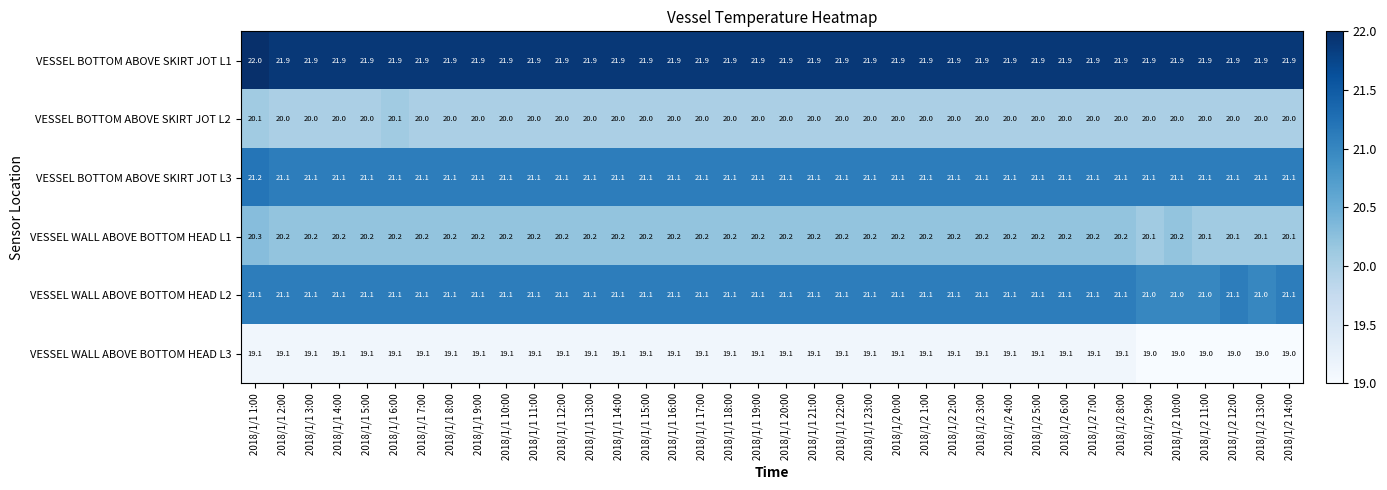

Which category has the highest value in the VESSEL WALL ABOVE BOTTOM HEAD L1 series?

2018/1/1 1:00